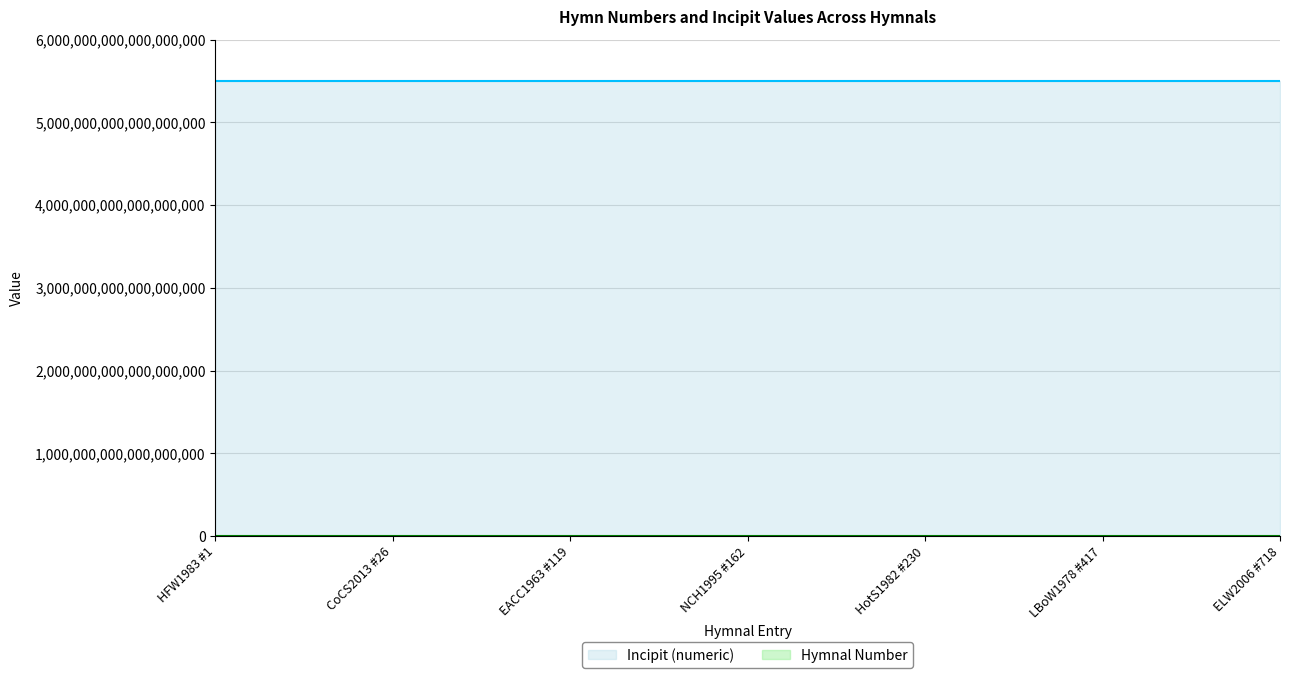

Reading left to right, extract all data points from this chart.

HFW1983 #1=6267.4	CoCS2013 #26=162952.6	EACC1963 #119=745821.7	NCH1995 #162=1015320.3	HotS1982 #230=1441504.2	LBoW1978 #417=2613509.7	ELW2006 #718=4500000.0